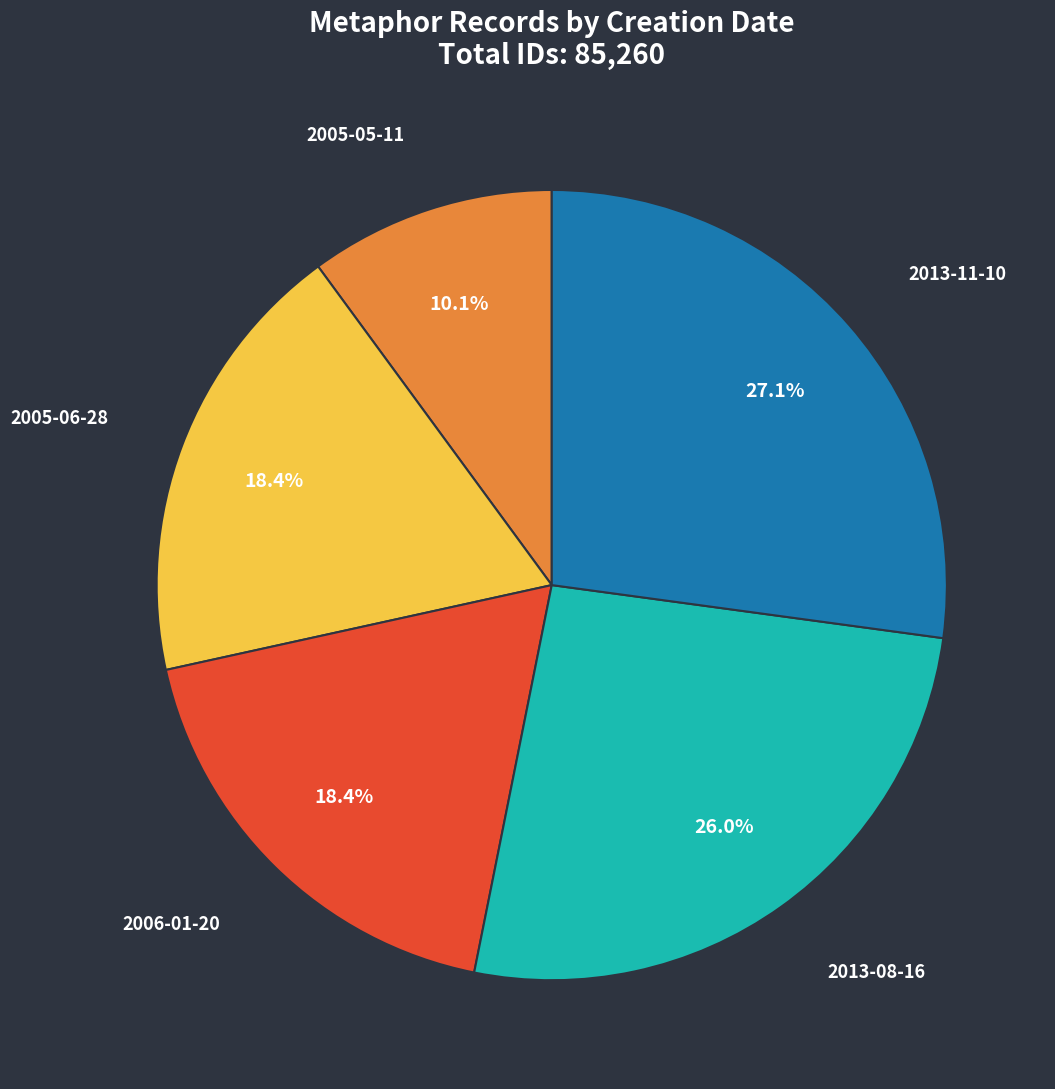

To the nearest percent, what is the difference between the largest and smallest slice percentages?

17%